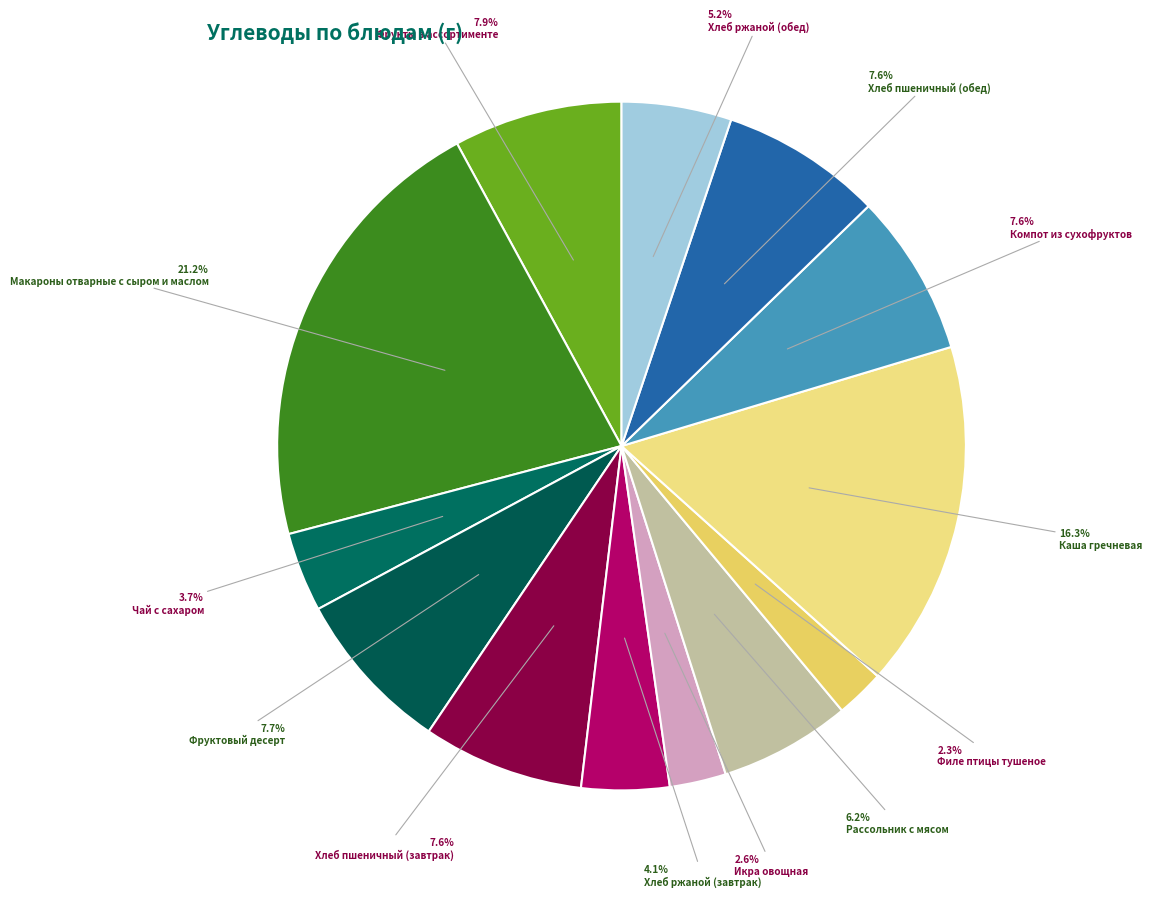

Does any single category account for the majority?

No